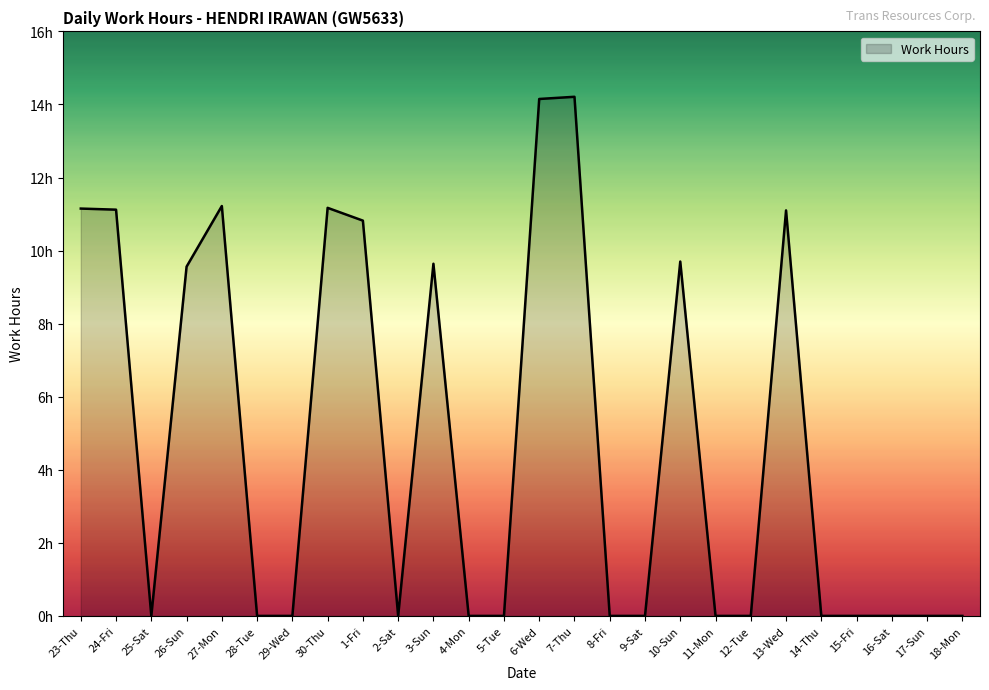

Does the chart display data point markers on the line(s)?

No